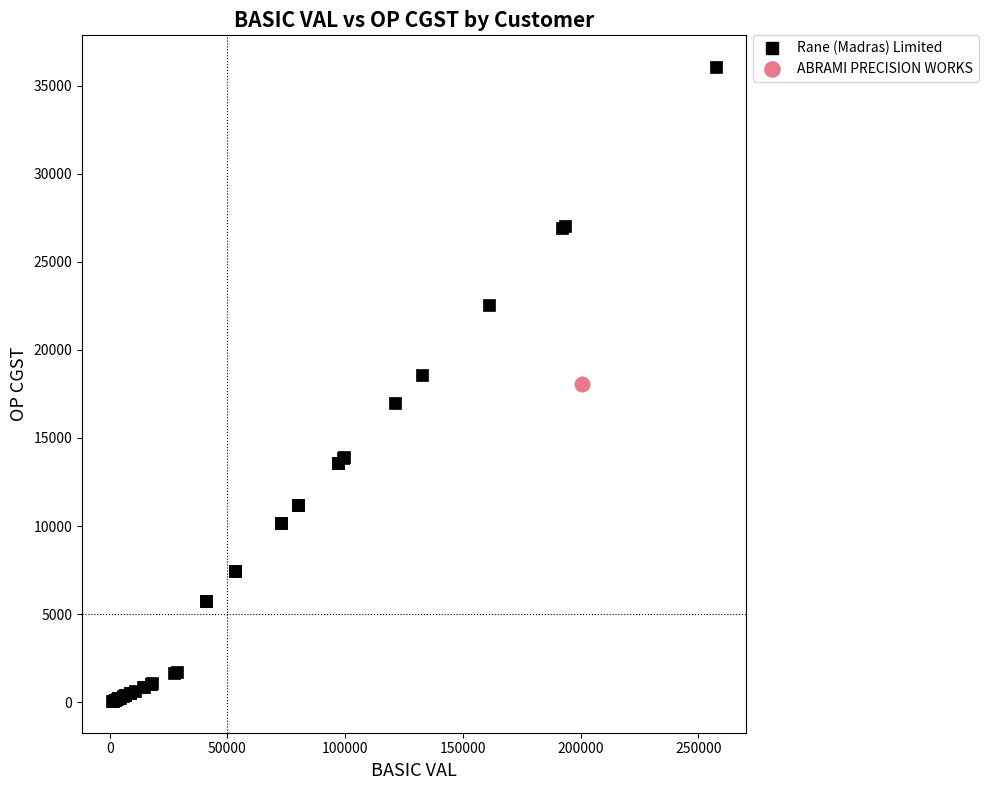

What are all the series names shown in the legend?

Rane (Madras) Limited, ABRAMI PRECISION WORKS